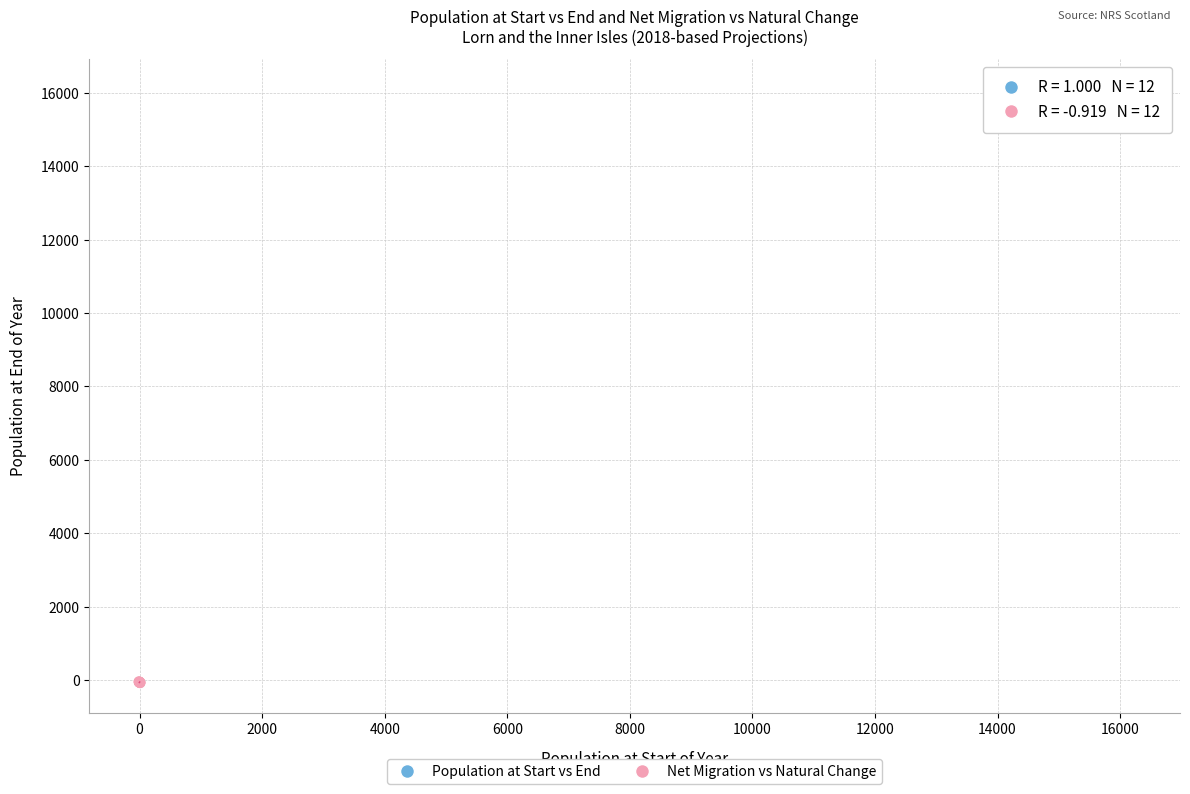

Which series has the largest Y range (max minus min)?

Population at Start vs End